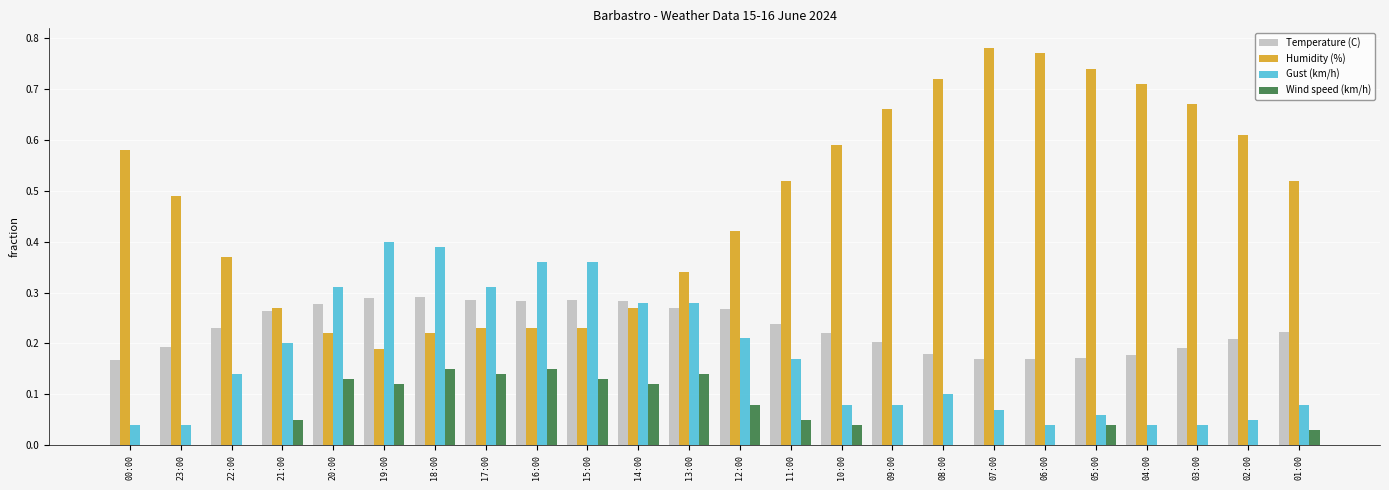

Is the value of Humidity (%) at 08:00 greater than the value of Temperature (C) at 09:00?

Yes